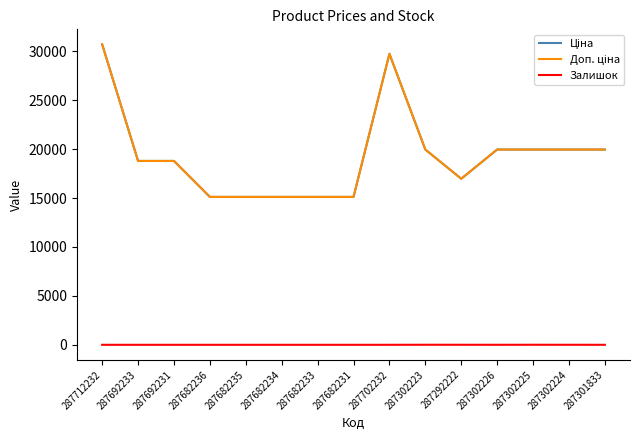

Rank the series by their maximum value, from highest to lowest.

Ціна, Доп. ціна, Залишок